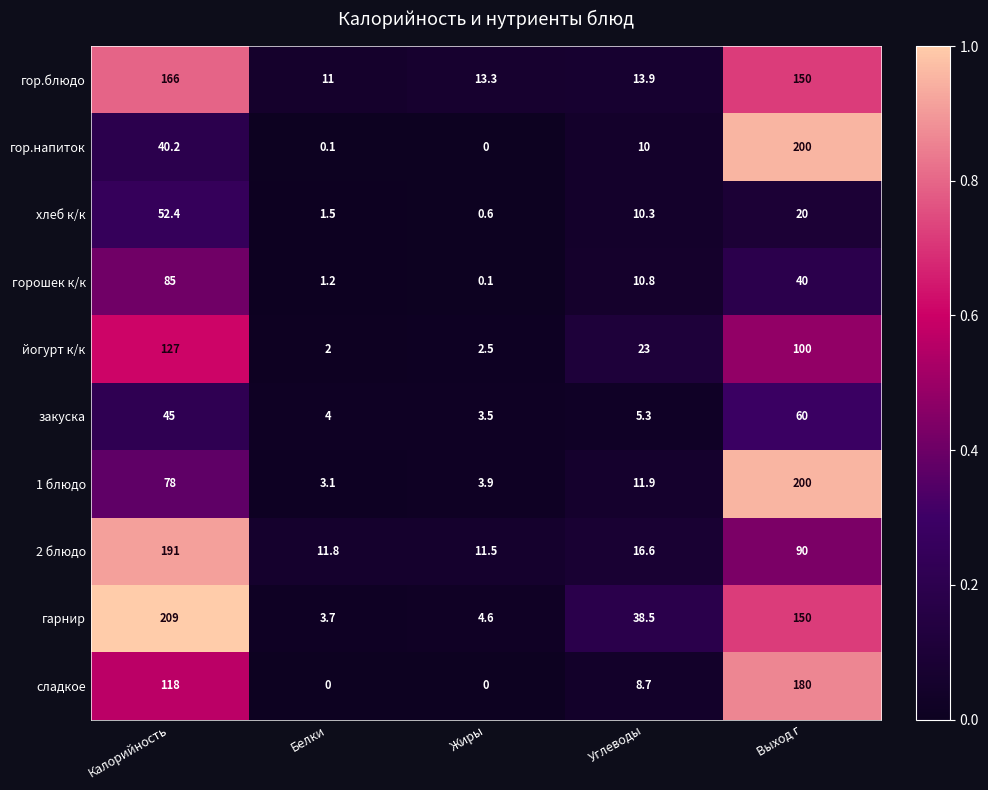

Which series has the largest range (max minus min)?

гарнир